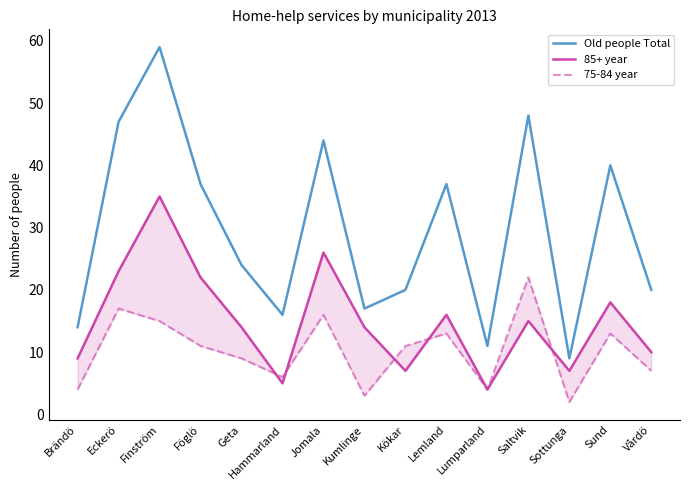

True or false: Old people Total and 75-84 year cross at least once.

False